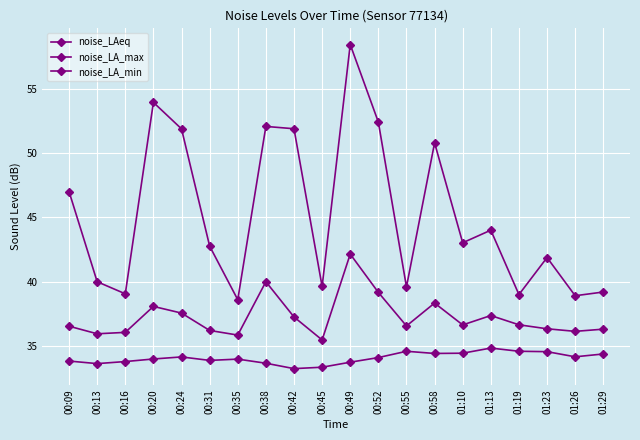

Does the chart have visible grid lines?

Yes